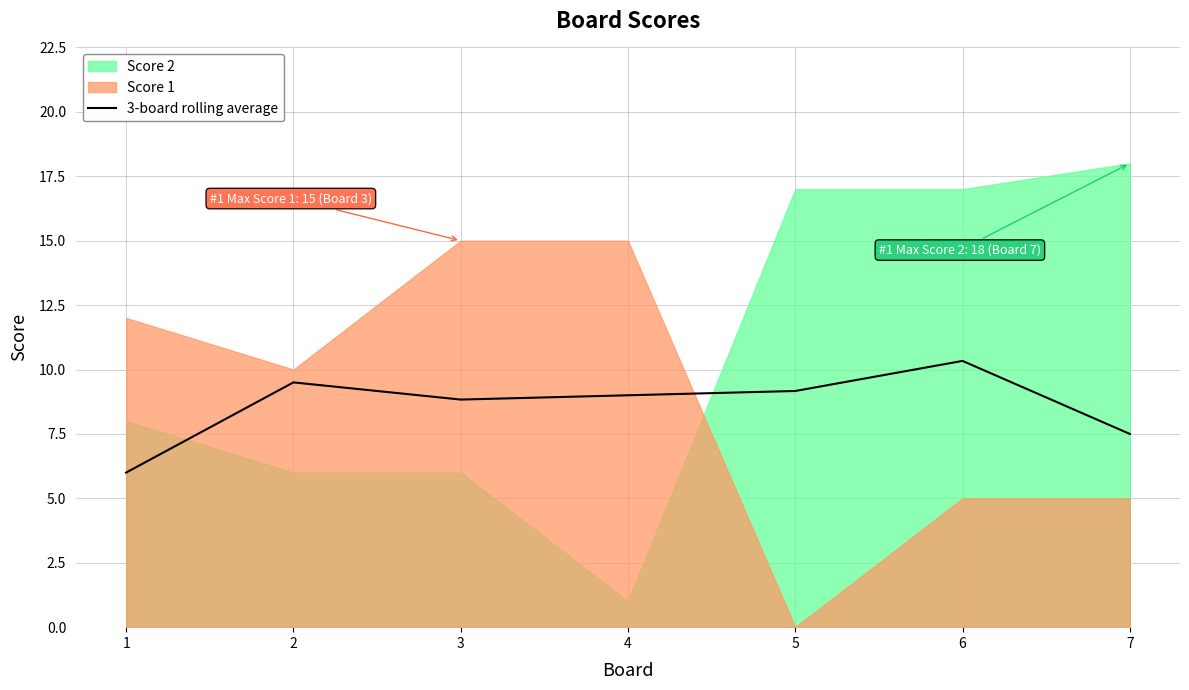

Read the value at 1.

6.0